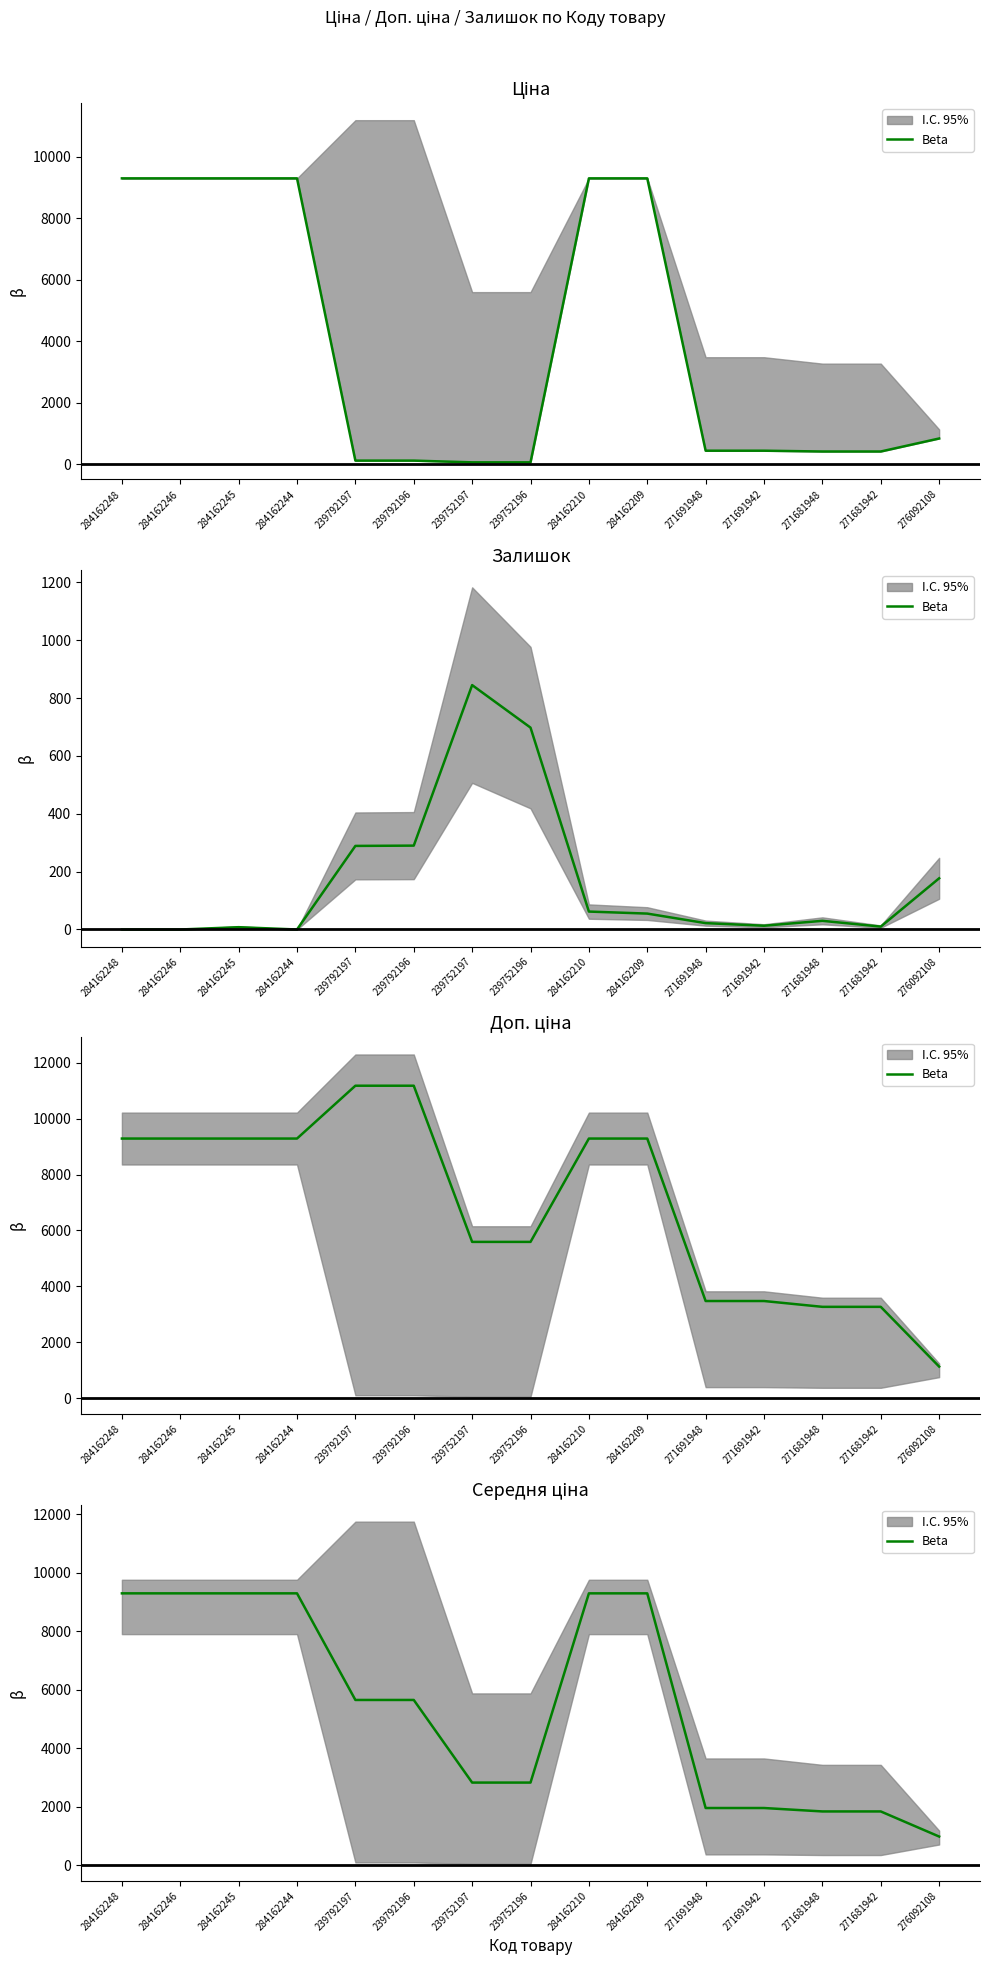

What is the difference between the second highest and minimum values?

8311.4